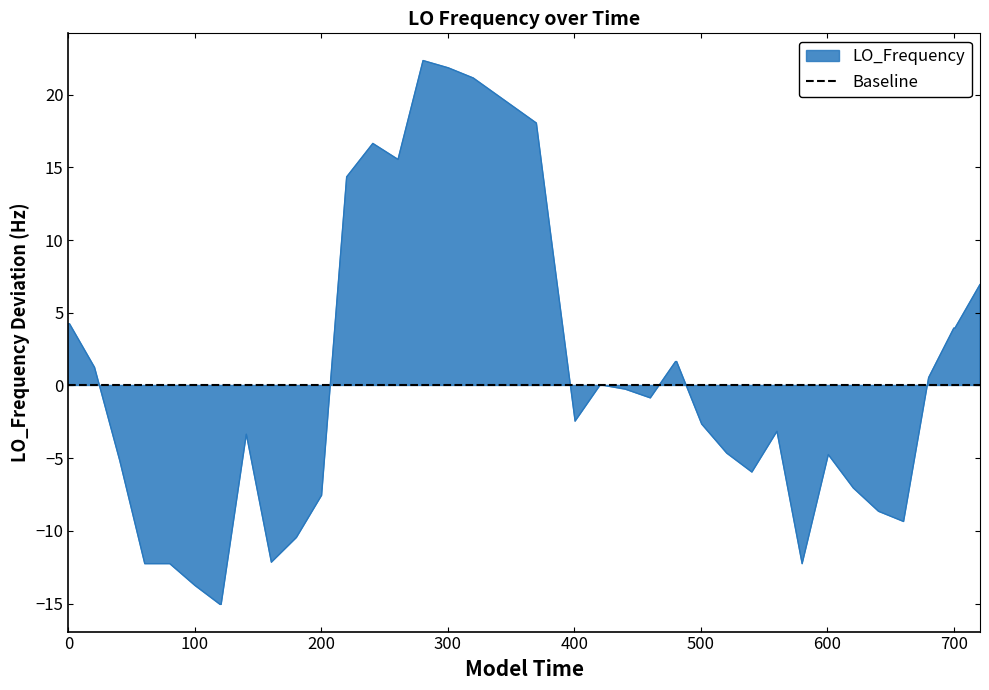

How many lines are shown in the chart?

1